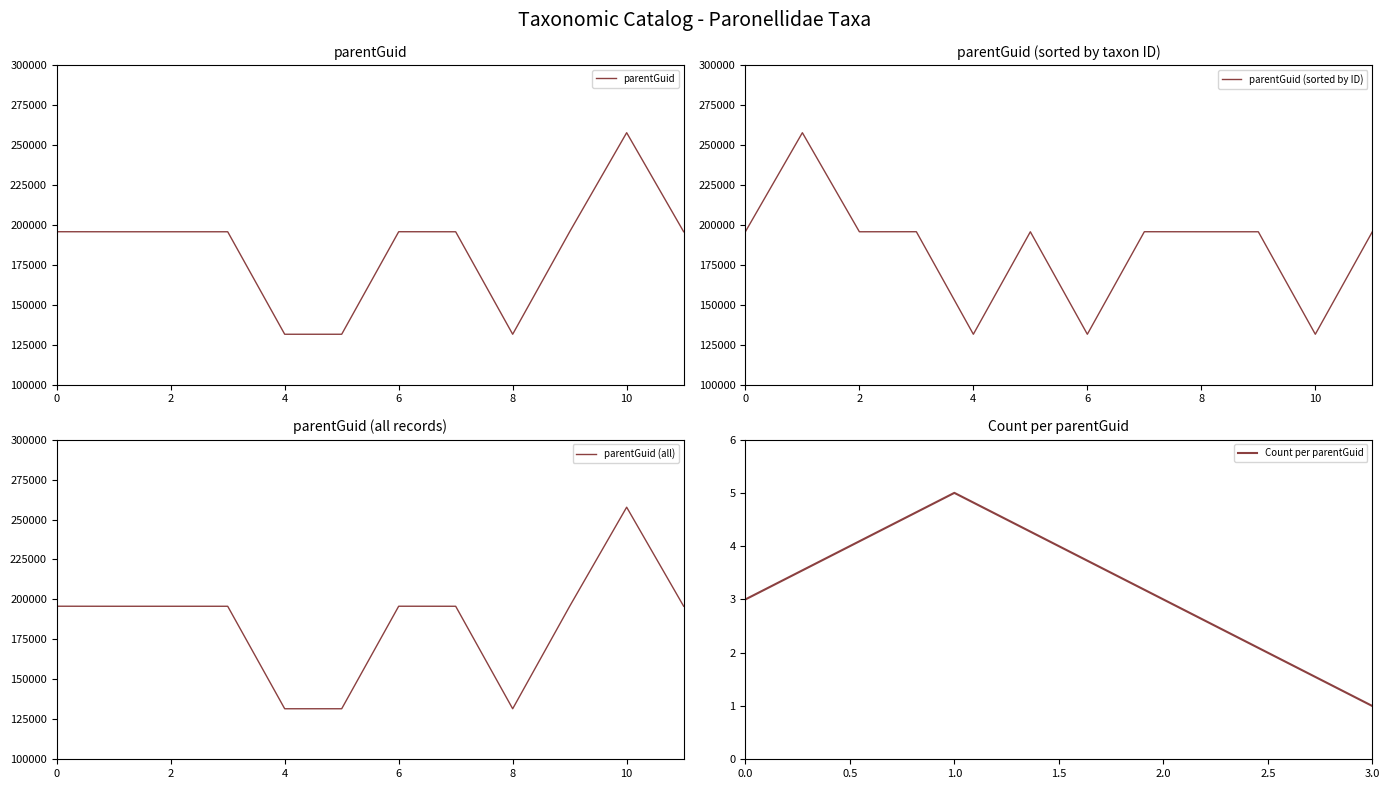

The value of parentGuid at 2 is 65361. True or false?

False